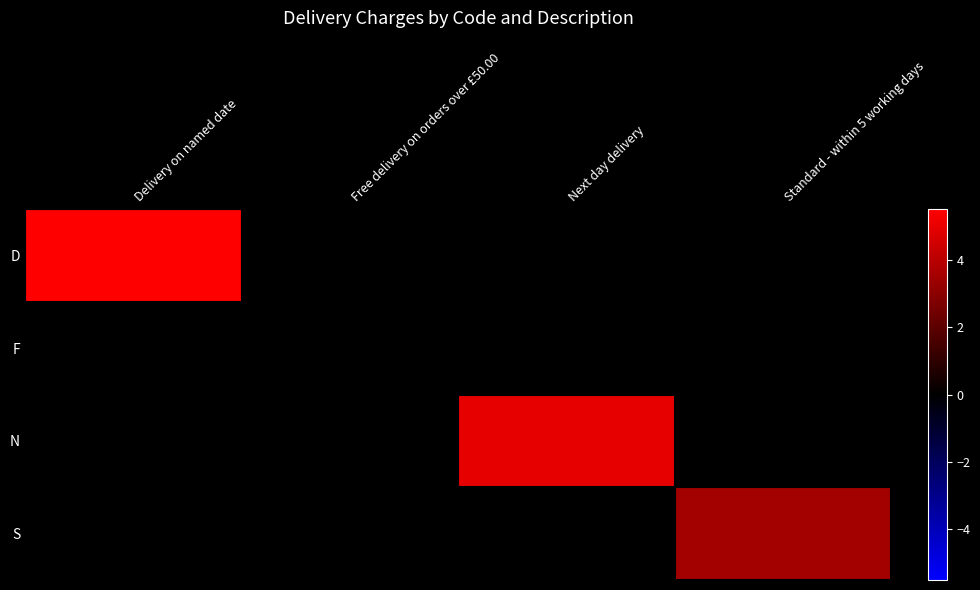

What is the difference between the highest and lowest values at Delivery on named date?

5.5